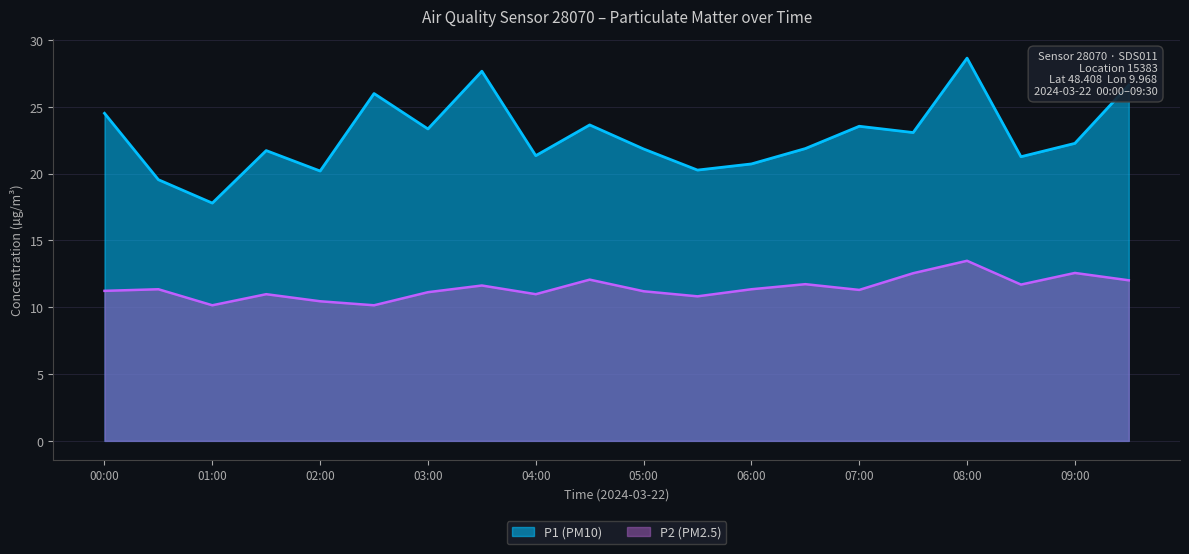

Reading left to right, extract all data points from this chart.

P1 (PM10): 00:00=24.5	00:30=19.6	01:00=17.8	01:30=21.7	02:00=20.2	02:30=26.0	03:00=23.4	03:30=27.7	04:00=21.4	04:30=23.6	05:00=21.9	05:30=20.3	06:00=20.7	06:30=21.9	07:00=23.6	07:30=23.1	08:00=28.6	08:30=21.3	09:00=22.3	09:30=26.6
P2 (PM2.5): 00:00=11.2	00:30=11.3	01:00=10.2	01:30=11.0	02:00=10.4	02:30=10.2	03:00=11.1	03:30=11.6	04:00=11.0	04:30=12.1	05:00=11.2	05:30=10.8	06:00=11.3	06:30=11.7	07:00=11.3	07:30=12.6	08:00=13.5	08:30=11.7	09:00=12.6	09:30=12.0